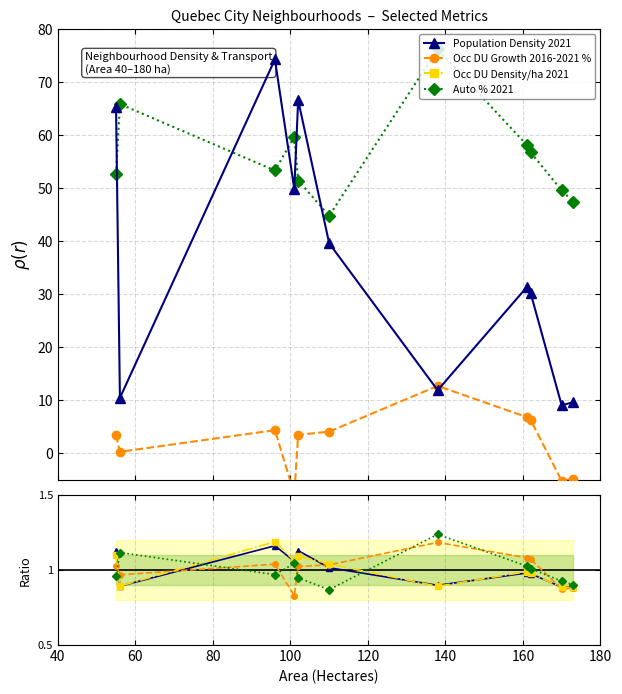

In Occ DU Growth 2016-2021 %, how many points are higher than both neighbors (excluding endpoints)?

2